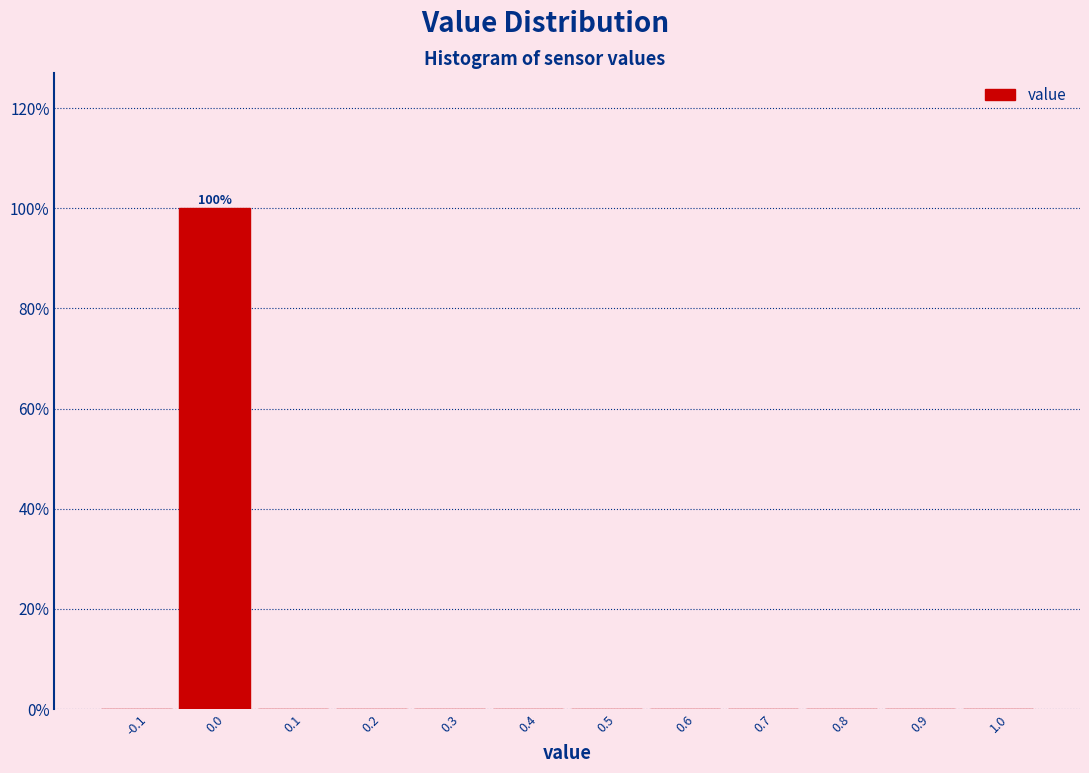

Reading right to left, transcribe all the data shown in this chart.

1.0=0	0.9=0	0.8=0	0.7=0	0.6=0	0.5=0	0.4=0	0.3=0	0.2=0	0.1=0	0.0=100	-0.1=0